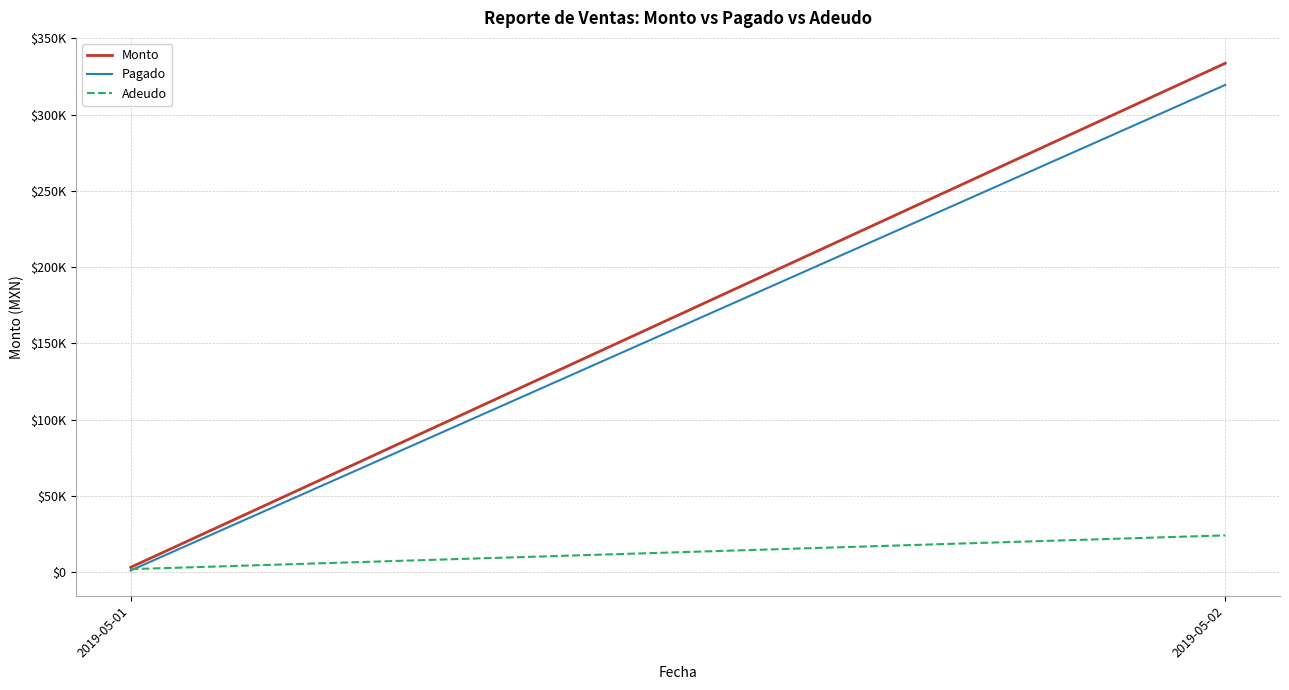

The Pagado series shows 554894.5 at 2019-05-02. True or false?

False